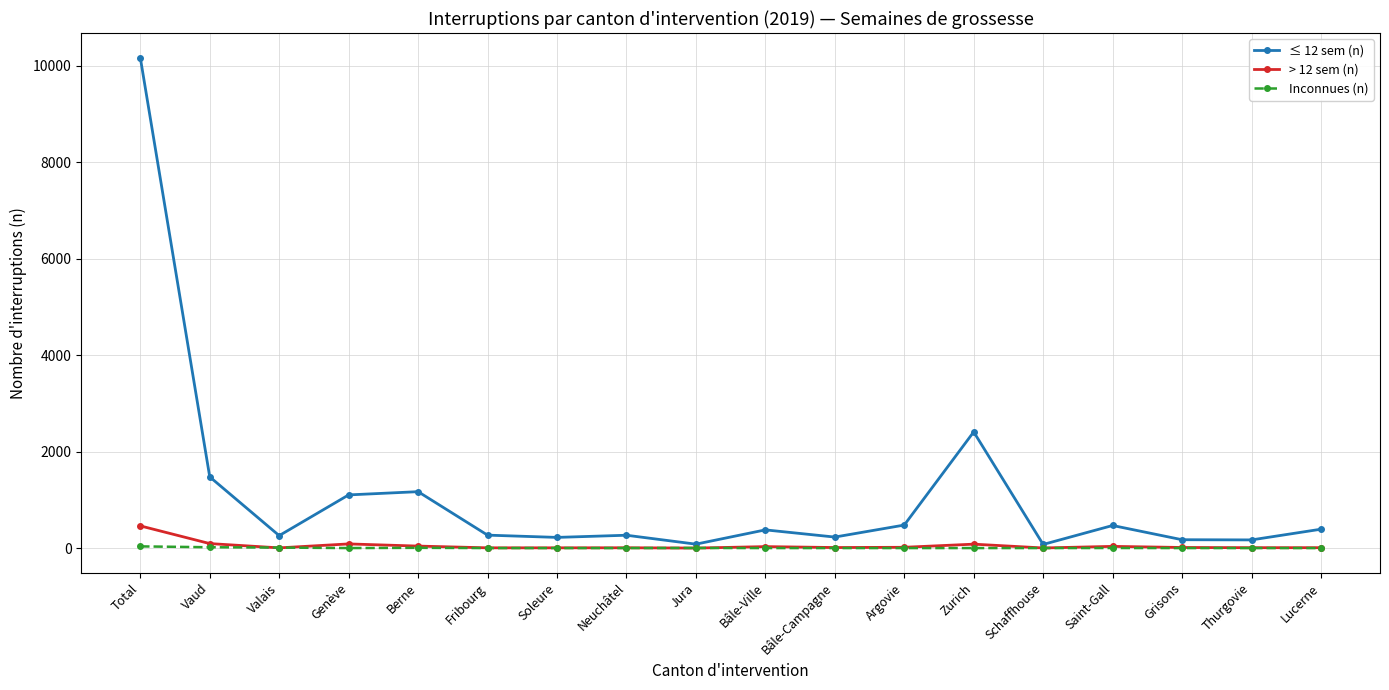

Is it true that ≤ 12 sem (n) equals 605 at Vaud?

False